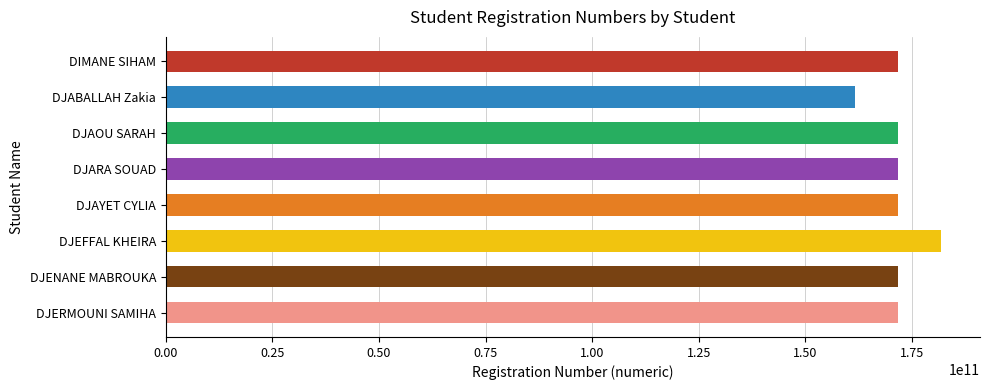

At which category does the chart reach its peak across all series?

DJEFFAL KHEIRA